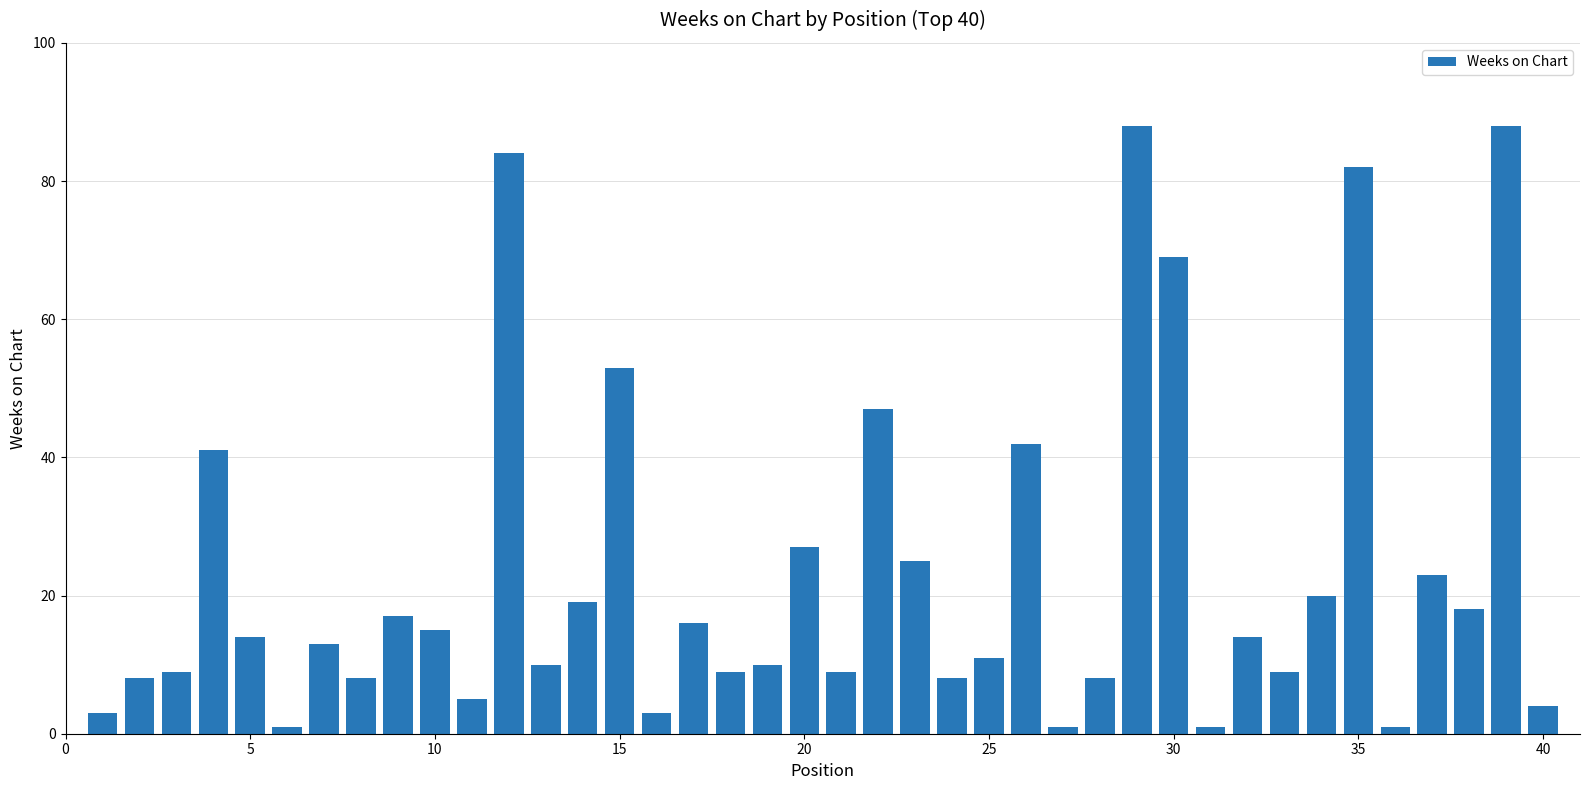

Reading right to left, list all the values displayed in this chart.

4	88	18	23	1	82	20	9	14	1	69	88	8	1	42	11	8	25	47	9	27	10	9	16	3	53	19	10	84	5	15	17	8	13	1	14	41	9	8	3